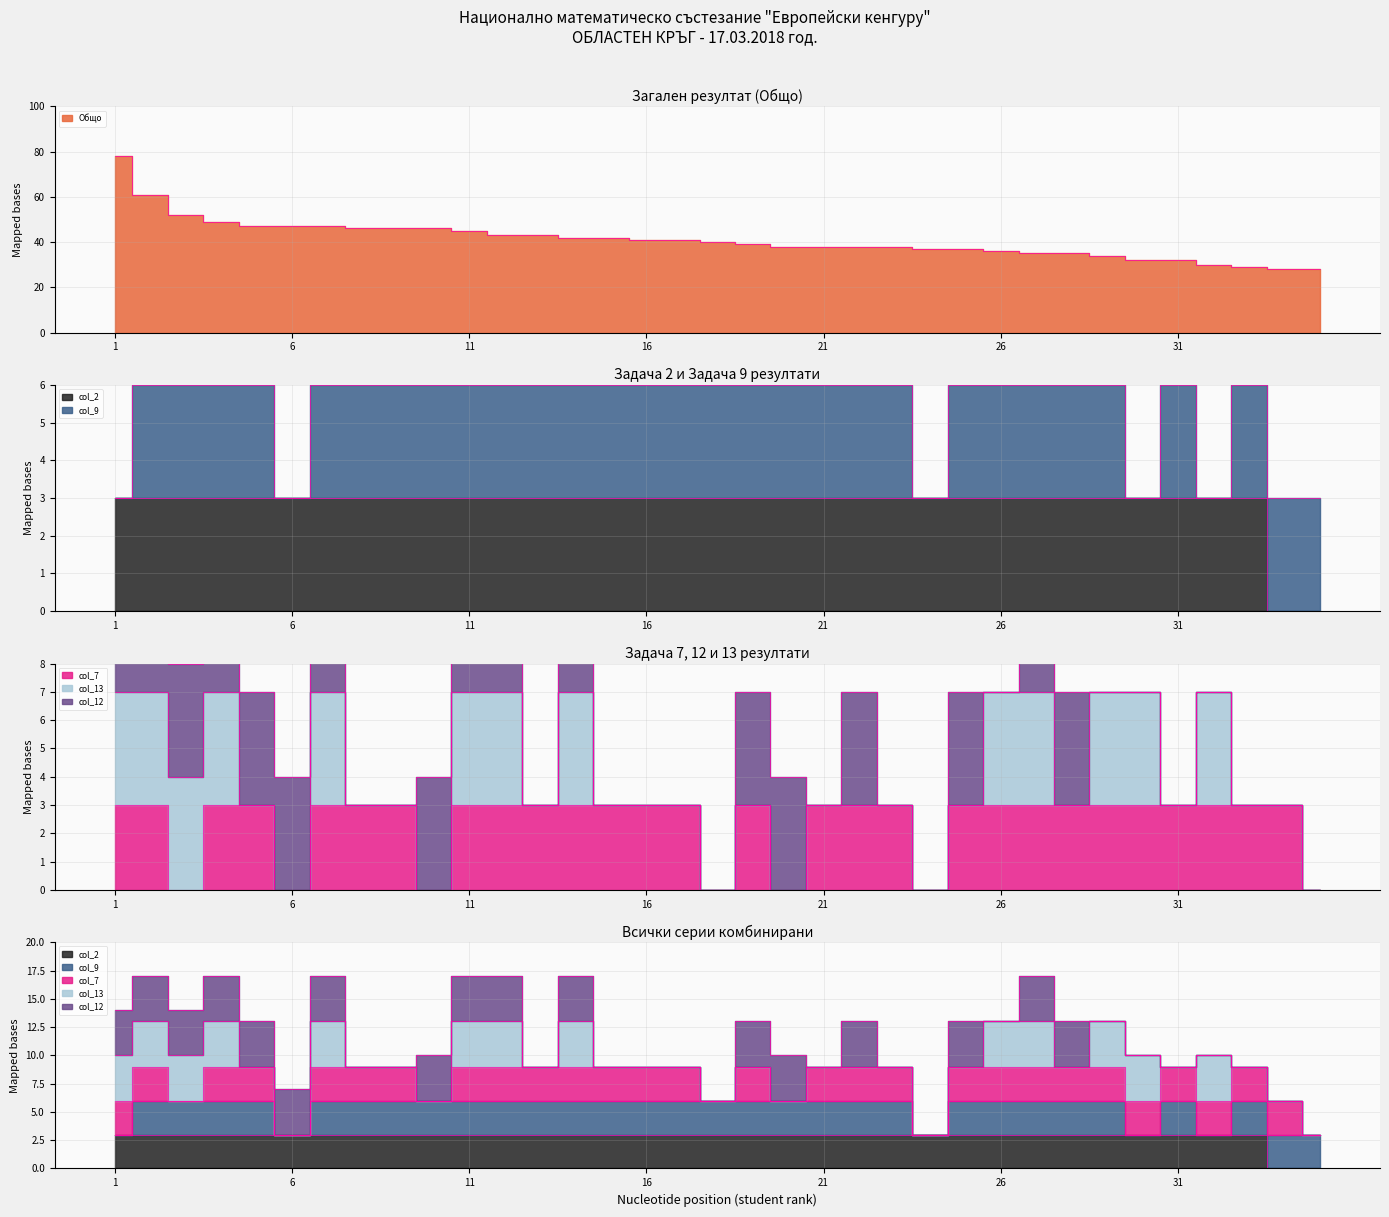

Which series changed the most between 32 and 35?

col_2